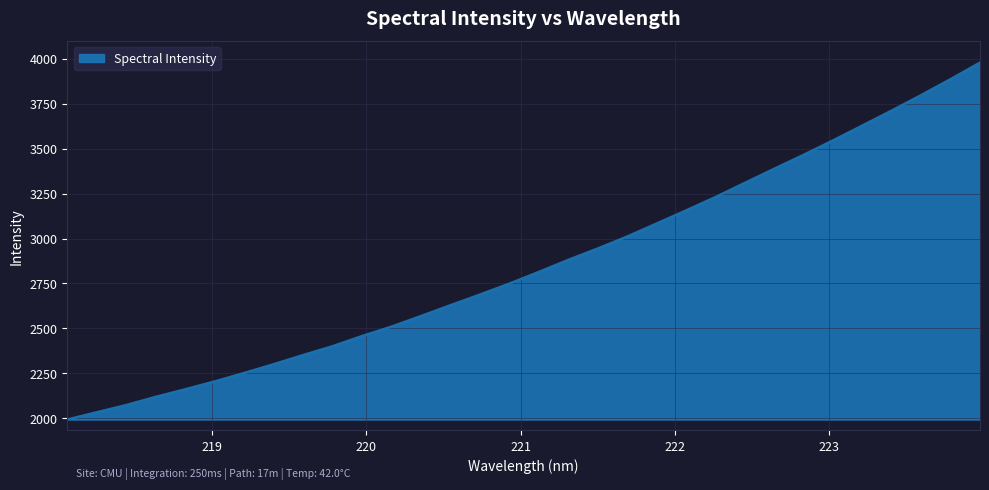

What is the minimum value shown in the chart?

1993.2